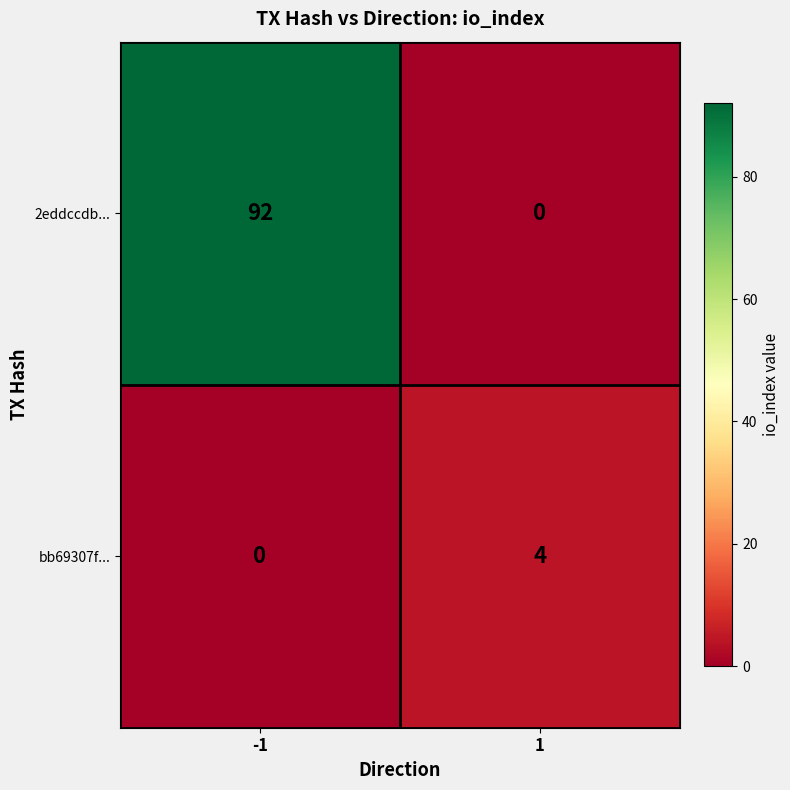

List the series in order of their peak value, highest first.

2eddccdb..., bb69307f...